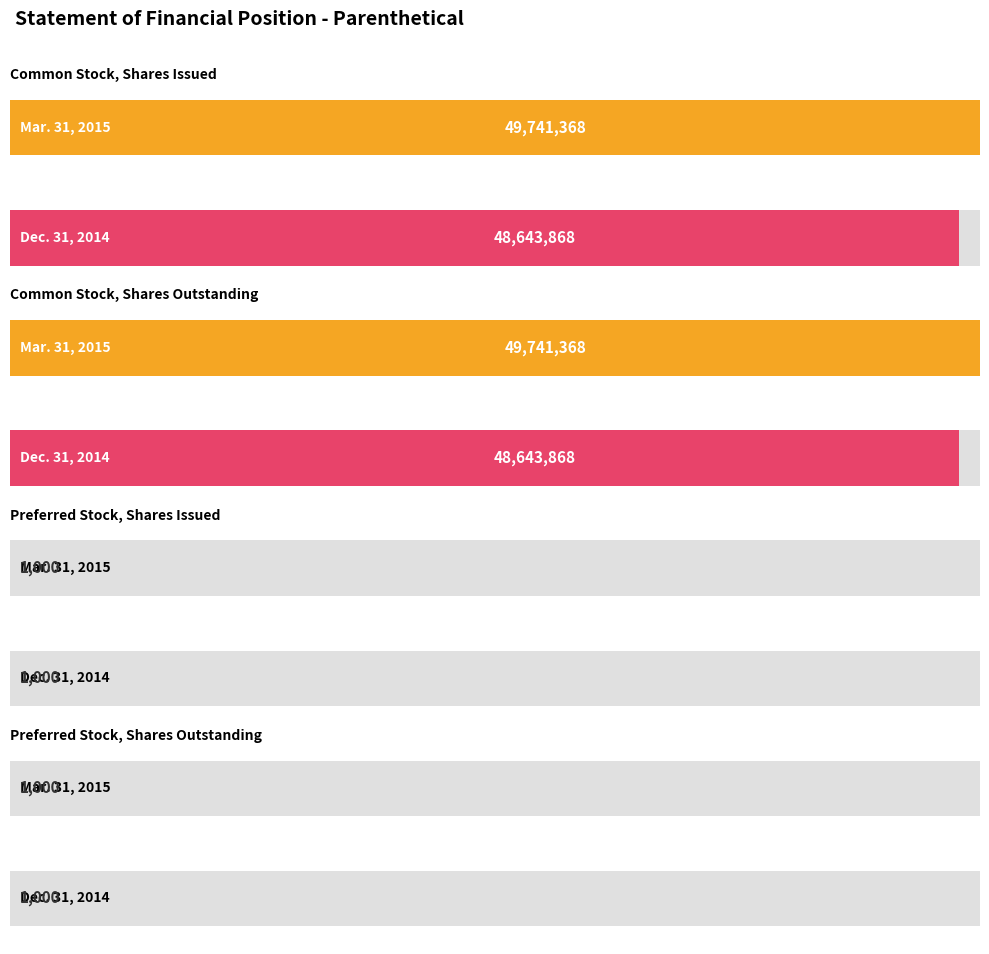

Reading left to right, extract all data points from this chart.

Mar. 31, 2015: Common Stock,
Shares Issued=49741368	Common Stock,
Shares Outstanding=49741368	Preferred Stock,
Shares Issued=1000	Preferred Stock,
Shares Outstanding=1000
Dec. 31, 2014: Common Stock,
Shares Issued=48643868	Common Stock,
Shares Outstanding=48643868	Preferred Stock,
Shares Issued=1000	Preferred Stock,
Shares Outstanding=1000